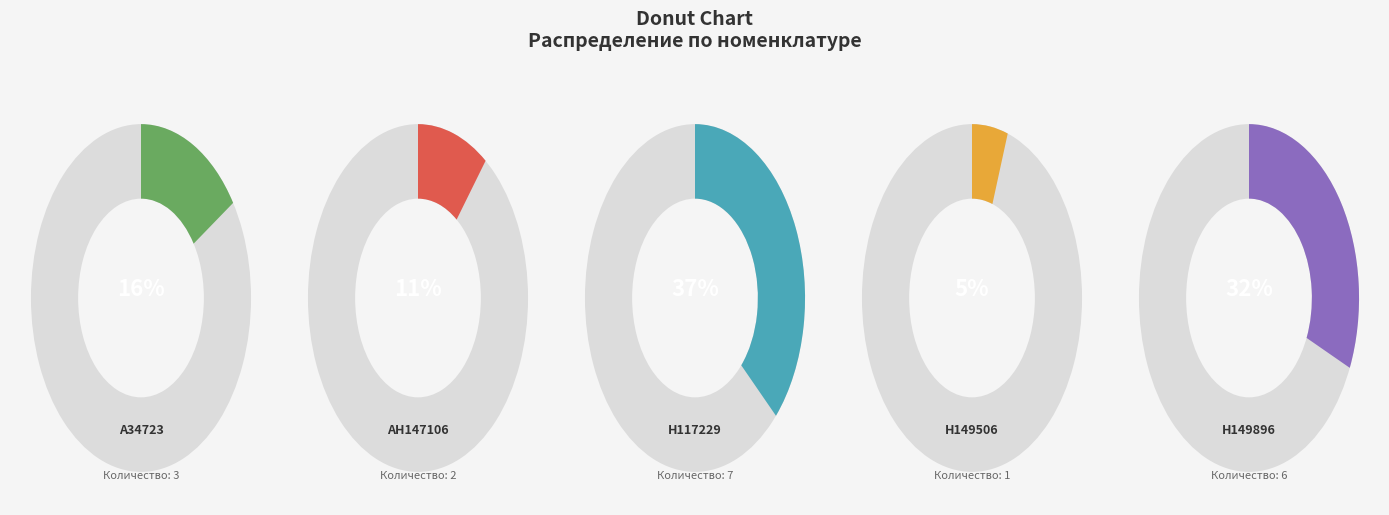

The A34723 slice represents 16% of the pie. True or false?

True